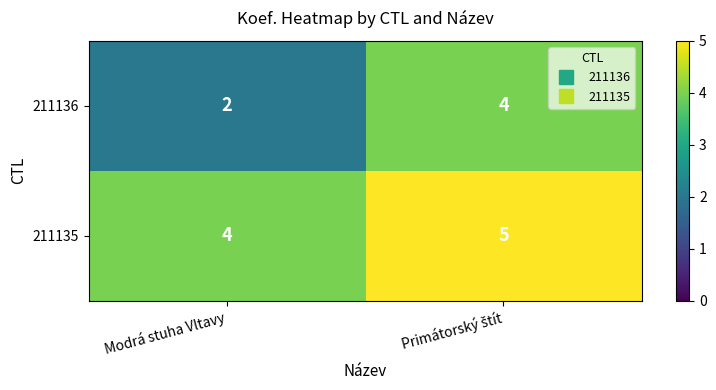

At which label is 211136 closest to 3?

Modrá stuha Vltavy